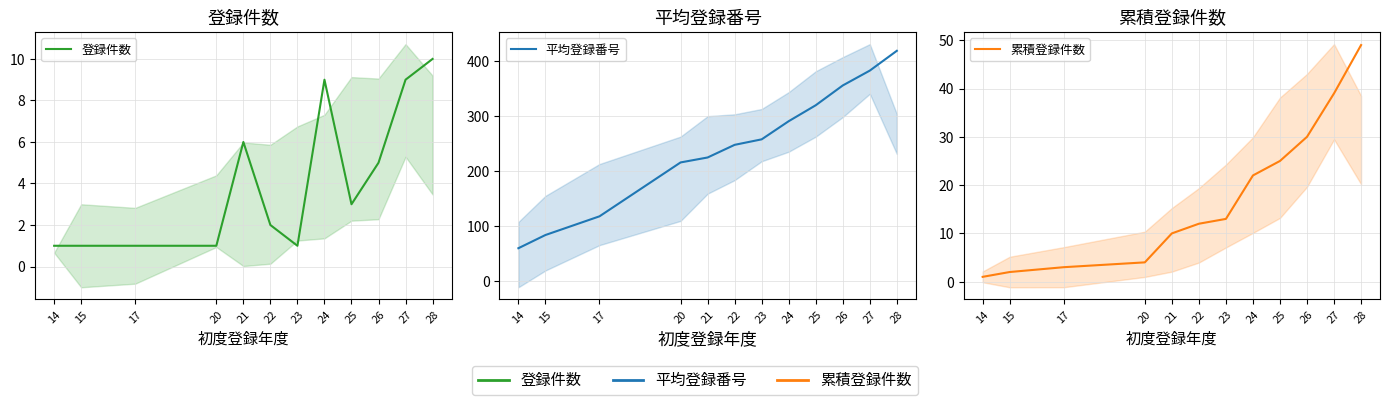

What is the smallest value displayed?

1